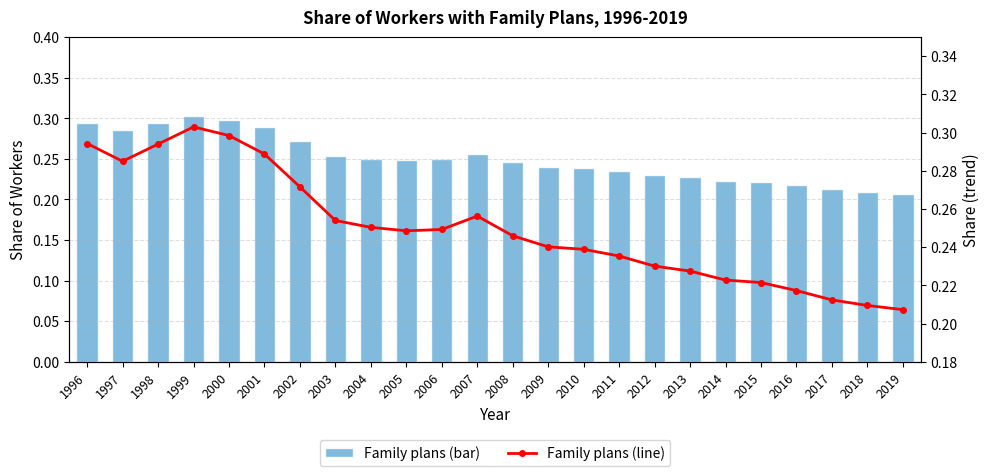

The value of Family plans at 2010 is 0.4. True or false?

False